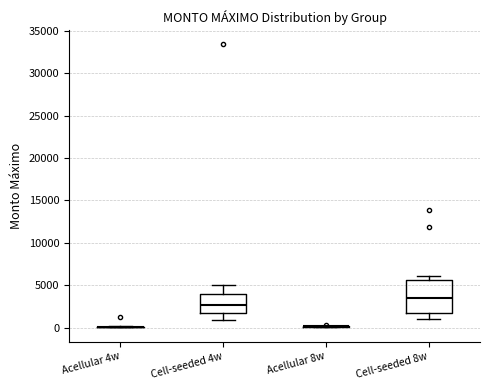

Comparing the boxes themselves (not the whiskers), which one is the tallest?

Cell-seeded 8w